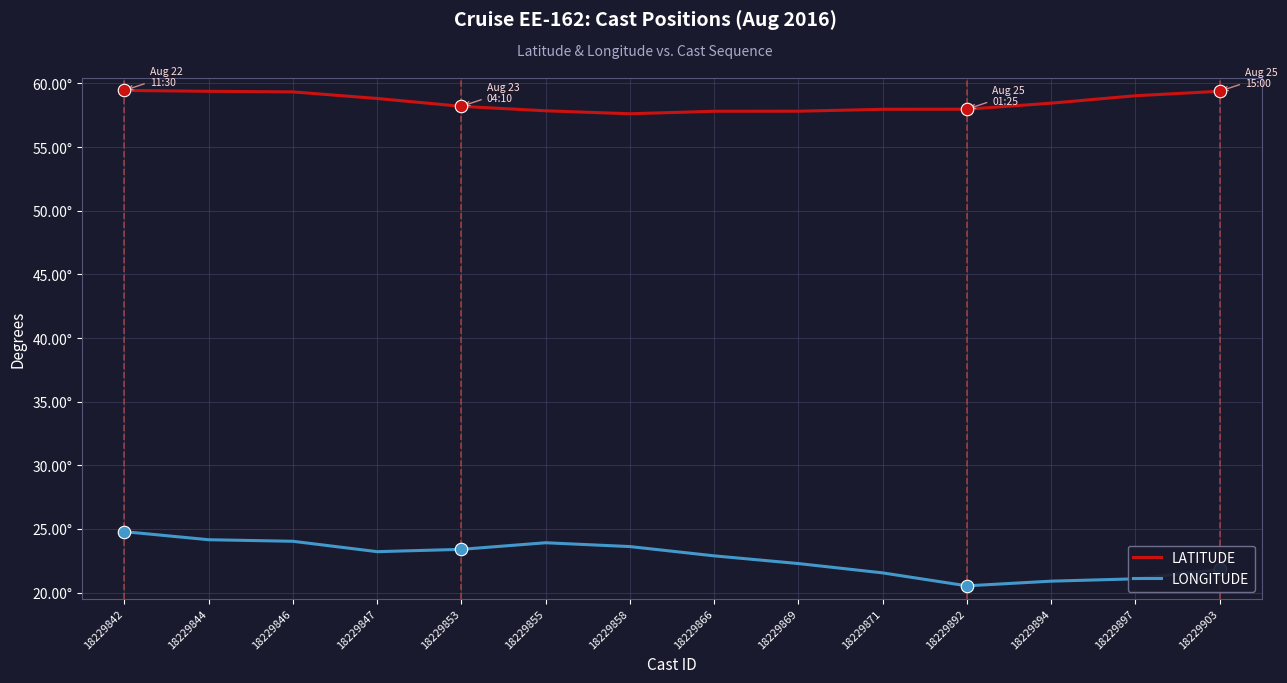

True or false: LONGITUDE and LATITUDE cross at least once.

False